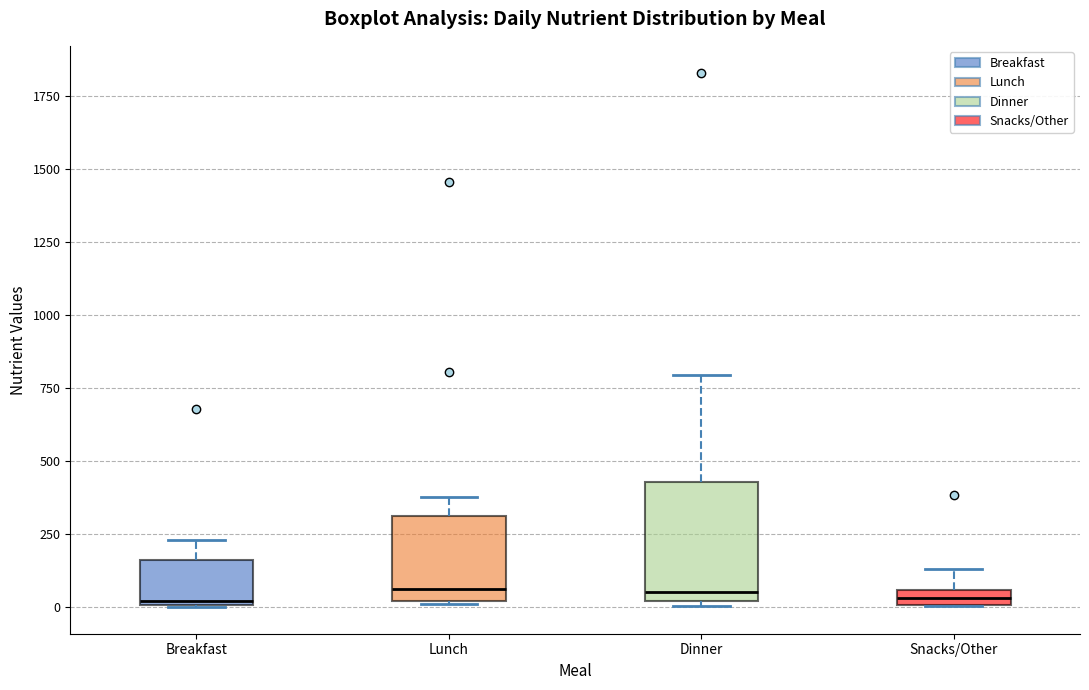

Where is the upper edge of the box for Dinner on the y-axis? The values are not printed on the chart, so give them approximately, as read against the axis.

450